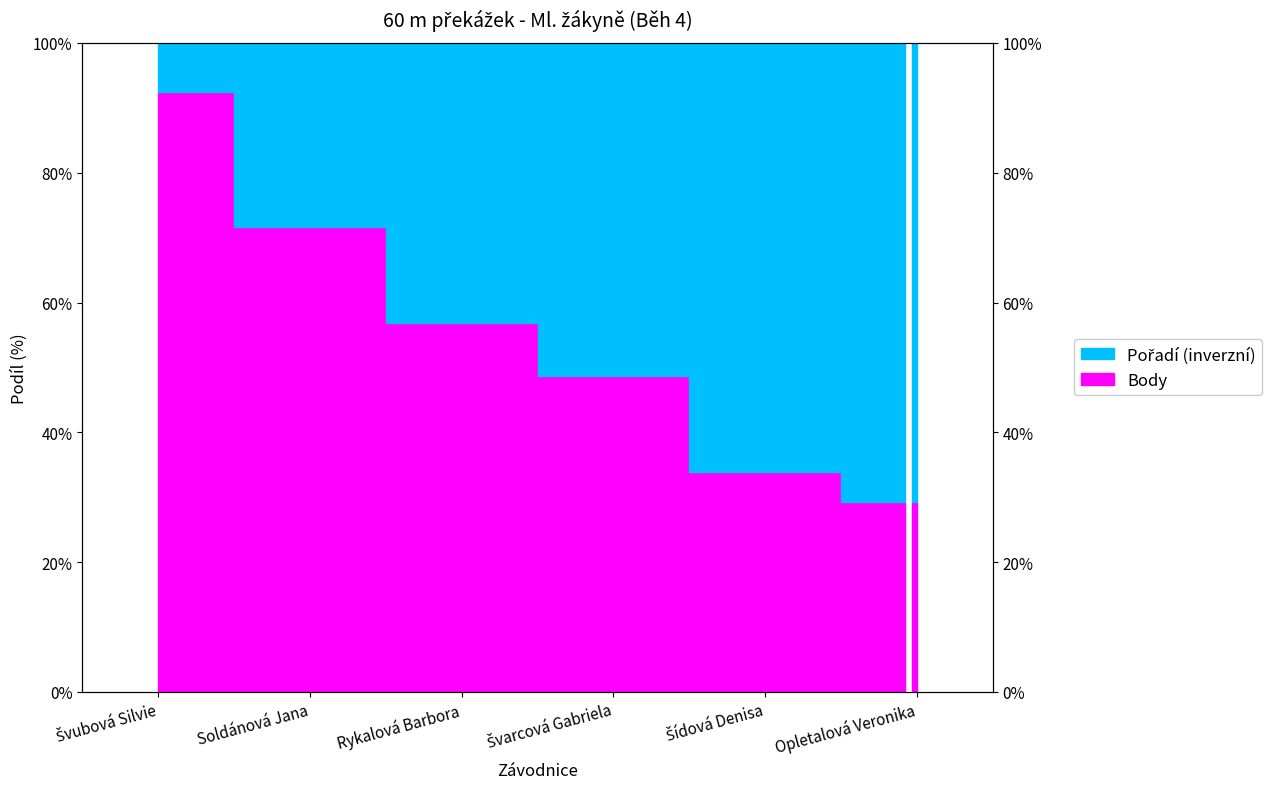

What position from the right is Švubová Silvie?

6